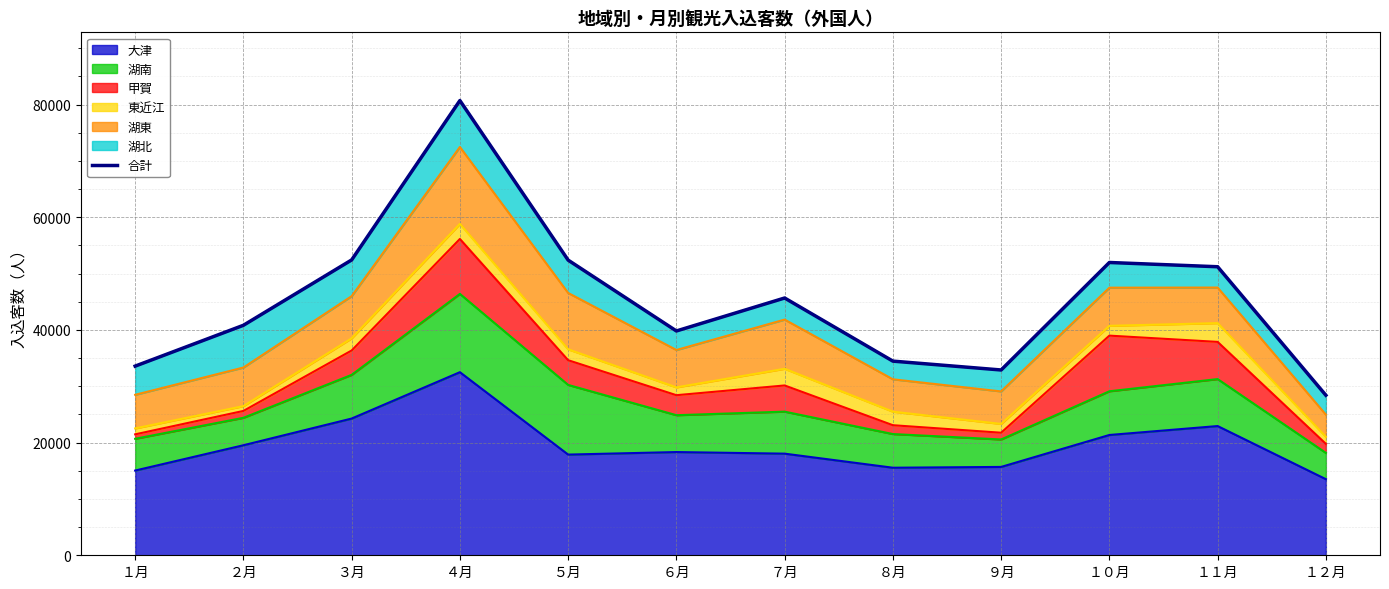

True or false: the data shows 75313 at ７月.

False